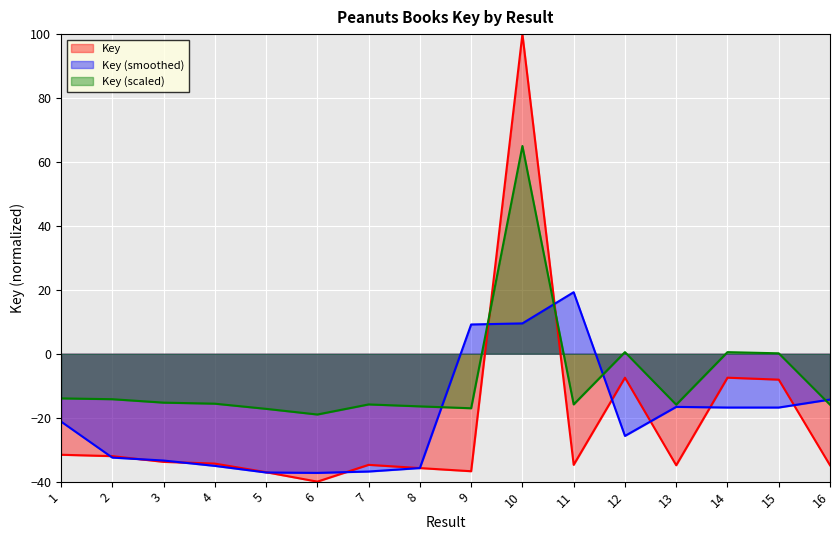

What is the difference between the values at 12 and 10?

107.5